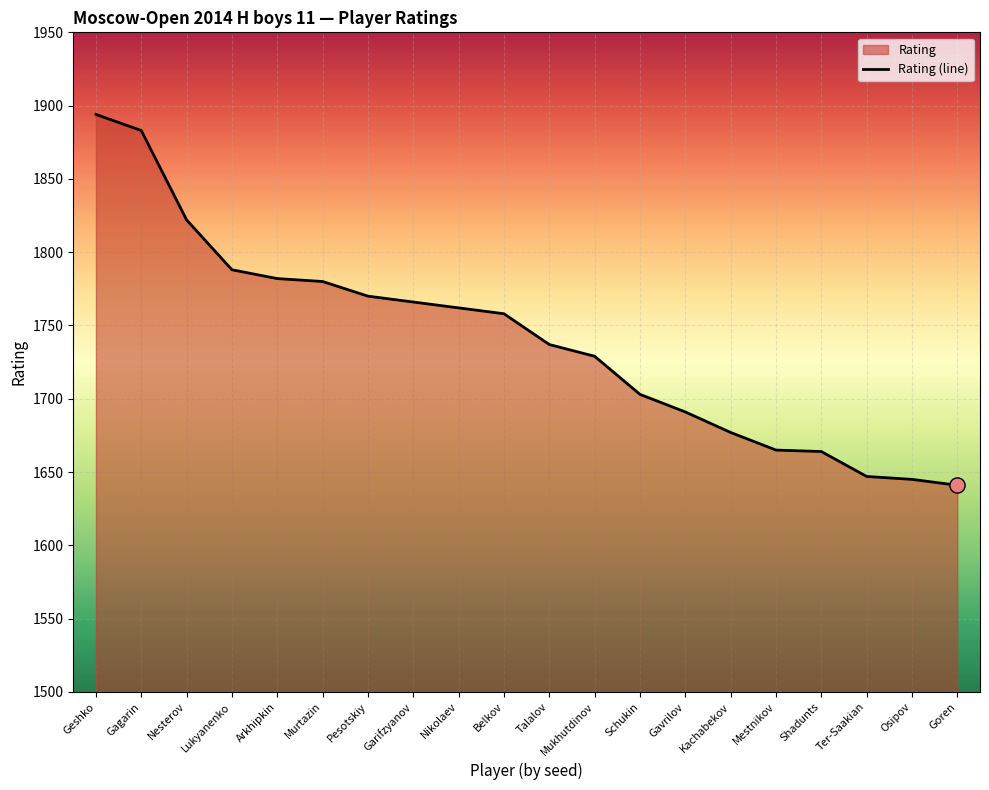

What is the change in value from Talalov to Ter-Saakian?

-90